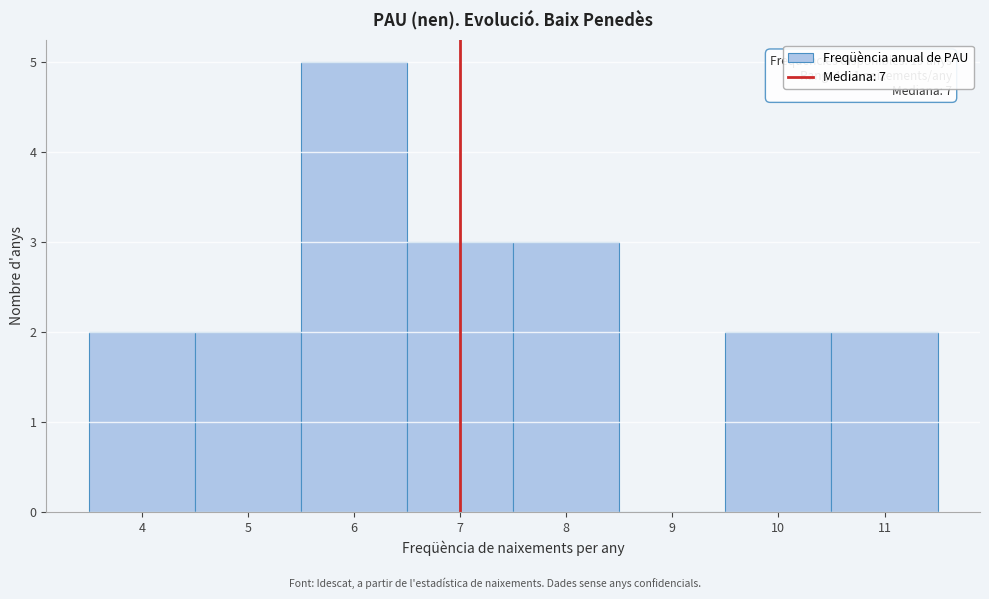

Which range on the x-axis has the tallest bar?

5.5 to 6.5